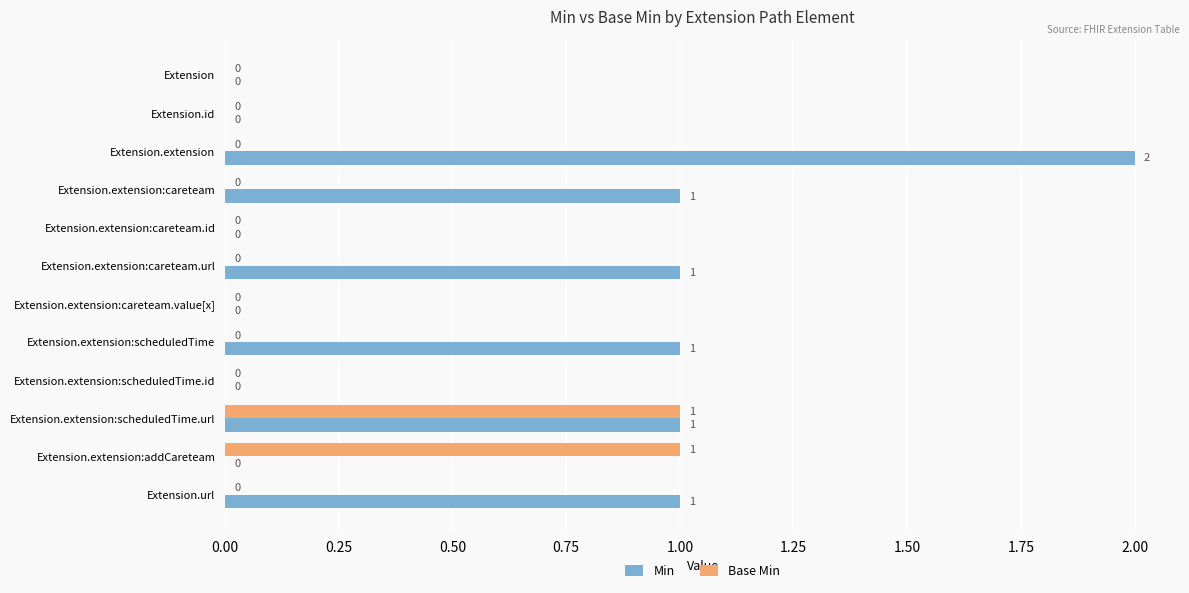

The value of Min at Extension.extension:careteam.id is -1. True or false?

False